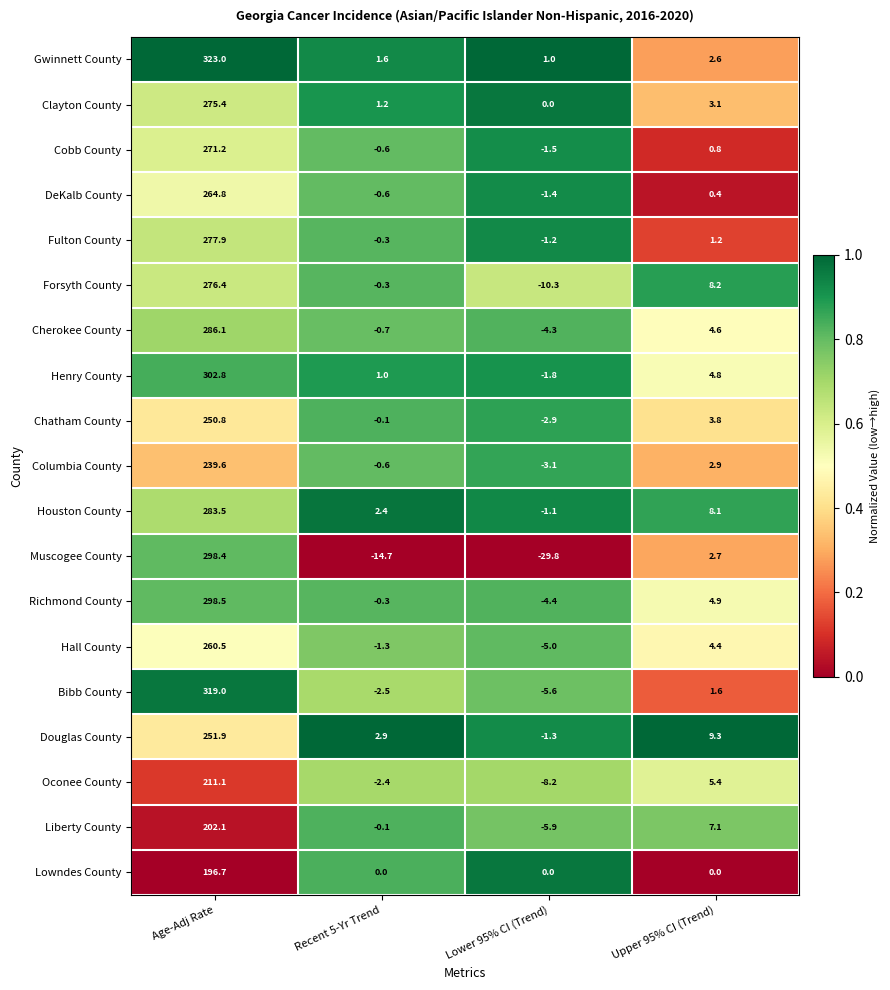

What is the difference between the highest and lowest values at Lower 95% CI (Trend)?

30.8